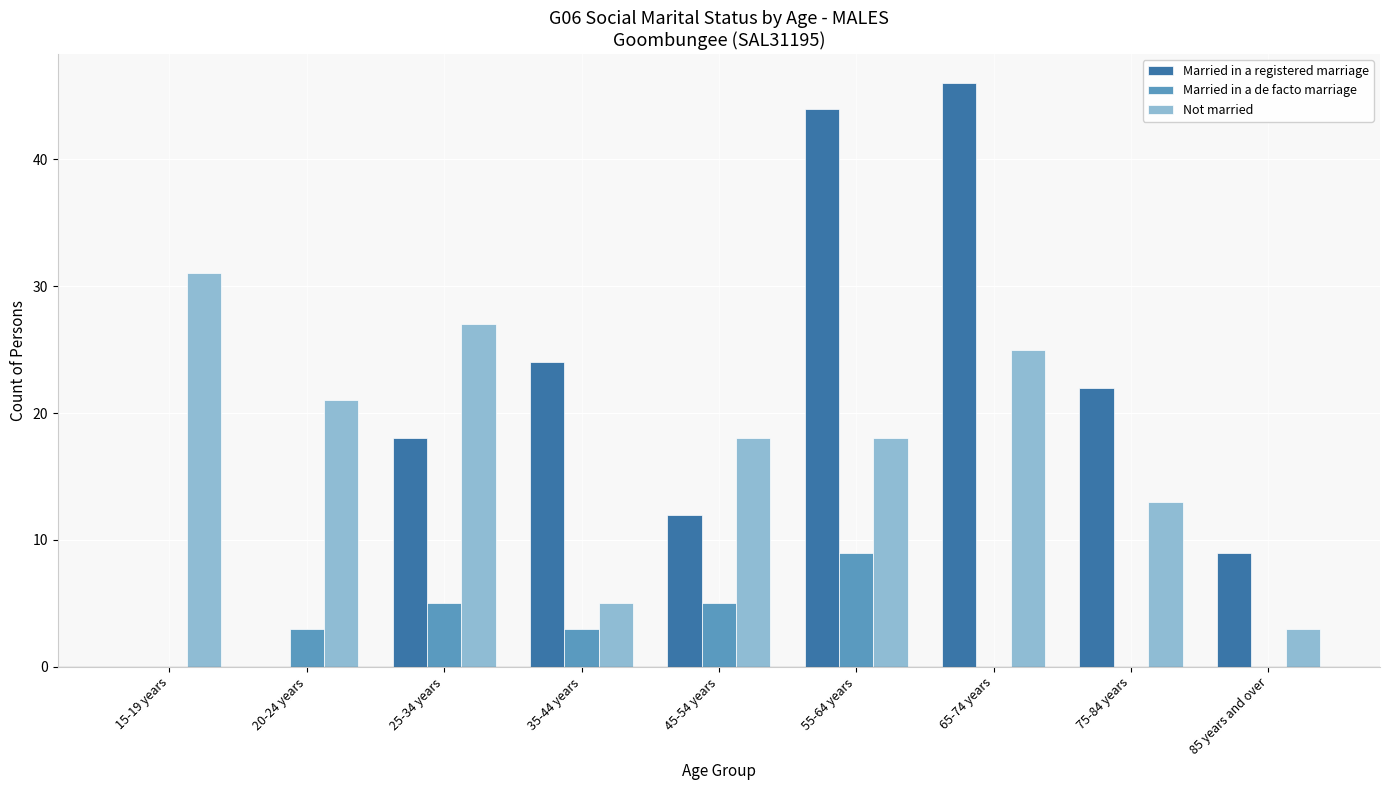

What is the sum of all Married in a registered marriage values?

175